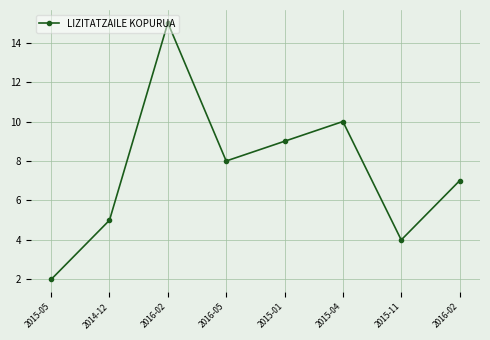

What is the sum of the values at 2015-04 and 2016-02?

25